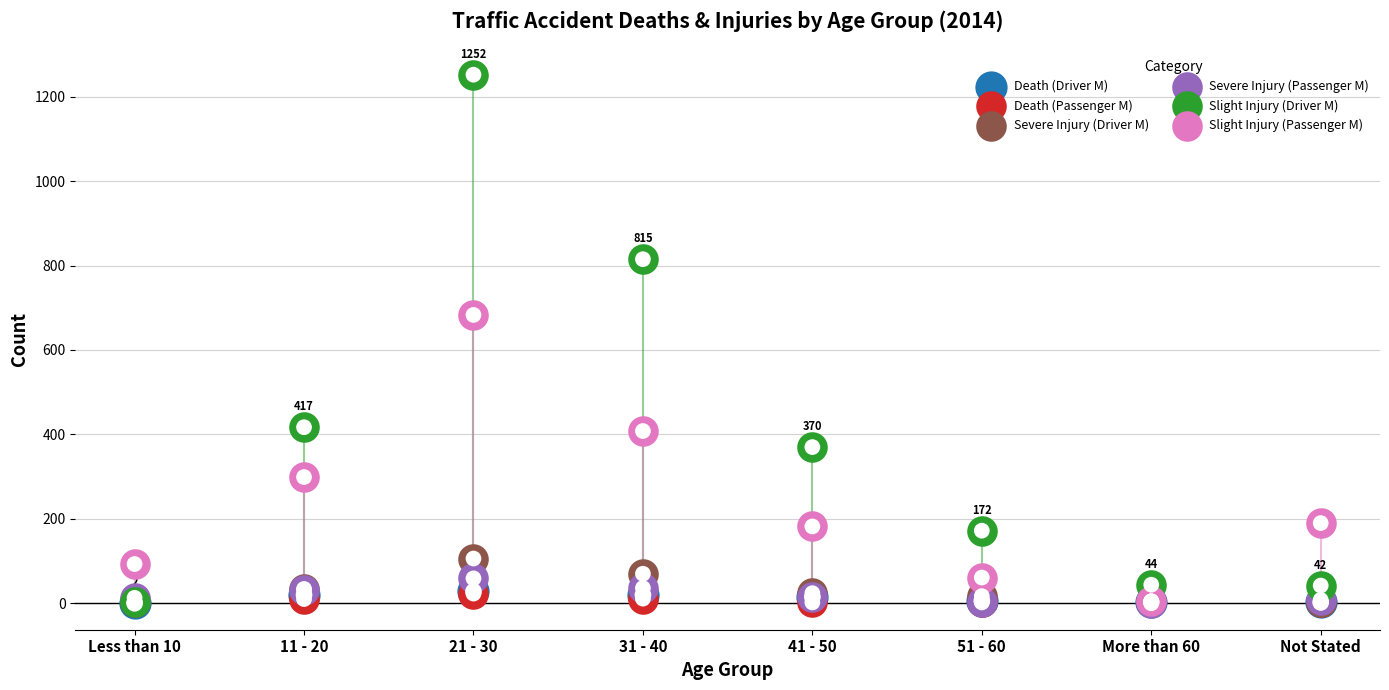

Which series reaches the maximum Y coordinate?

Slight Injury (Driver M)